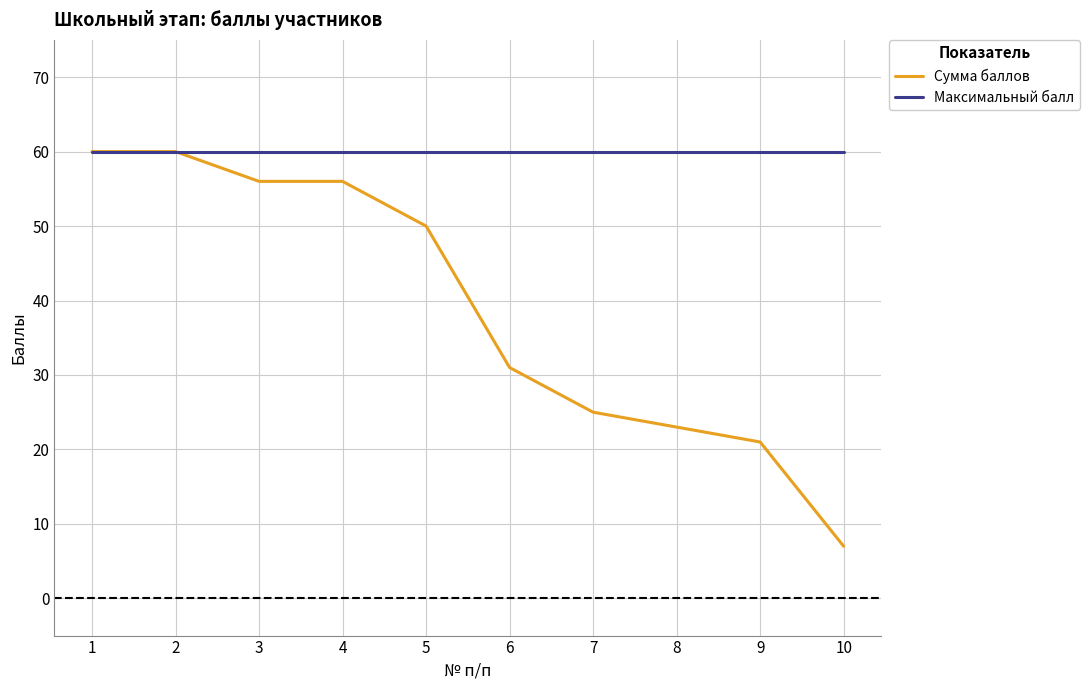

What is the maximum value shown in the chart?

60